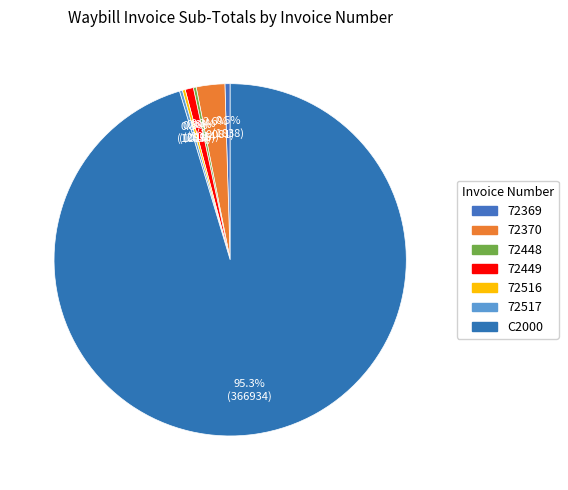

Between 72516 and C2000, which is larger?

C2000